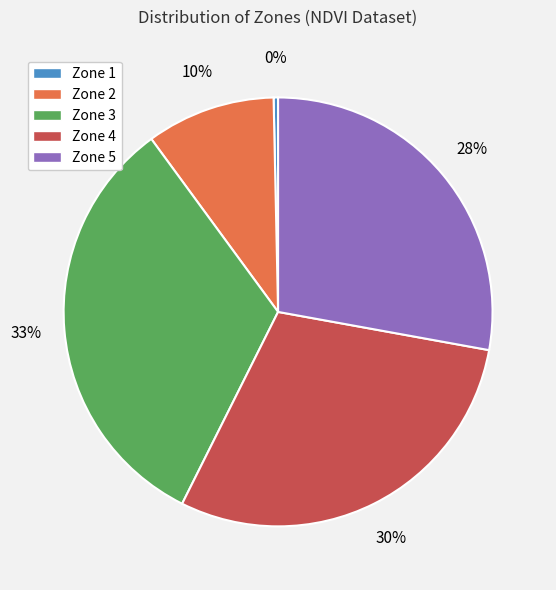

Rank the categories by value from lowest to highest.

Zone 1, Zone 2, Zone 5, Zone 4, Zone 3